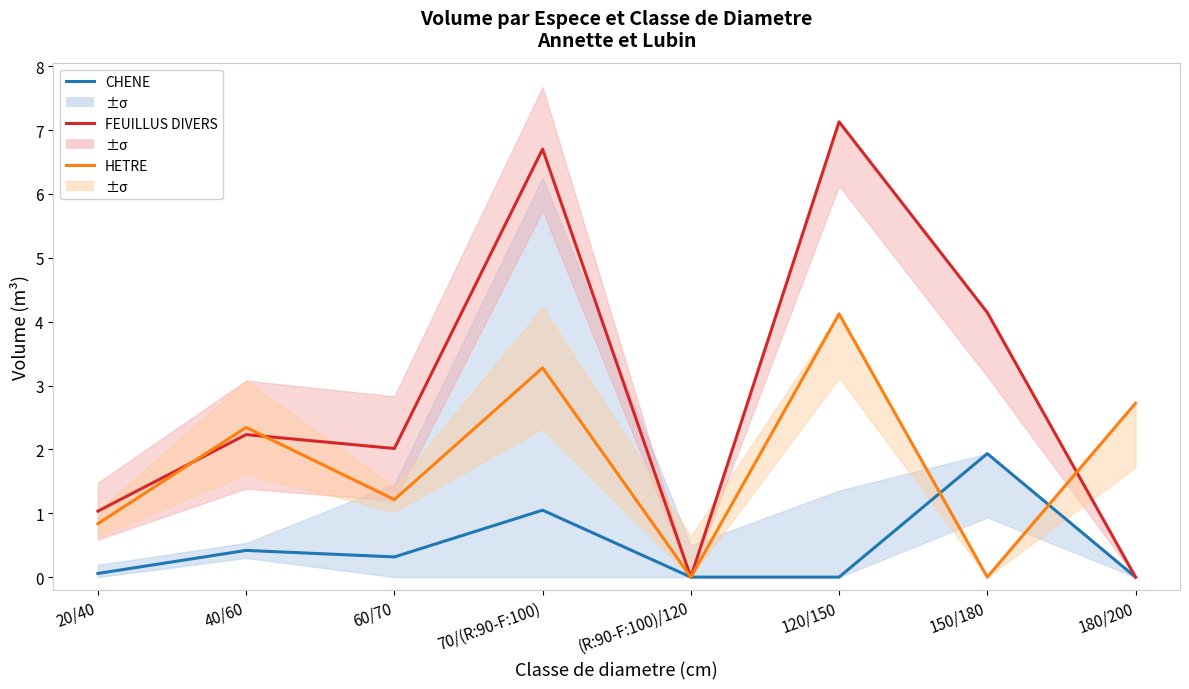

True or false: HETRE has a value of 0.8 at 20/40.

True